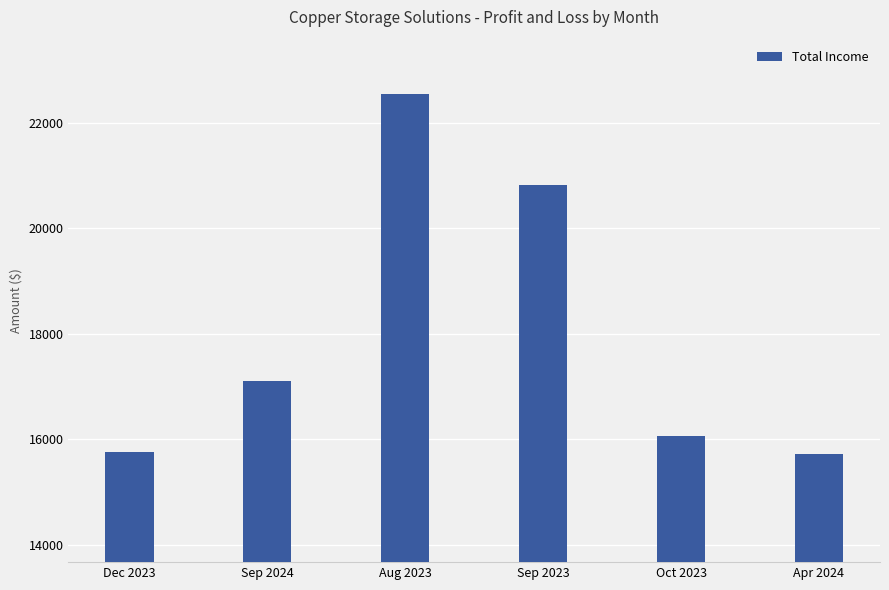

What is the maximum value shown in the chart?

22547.1